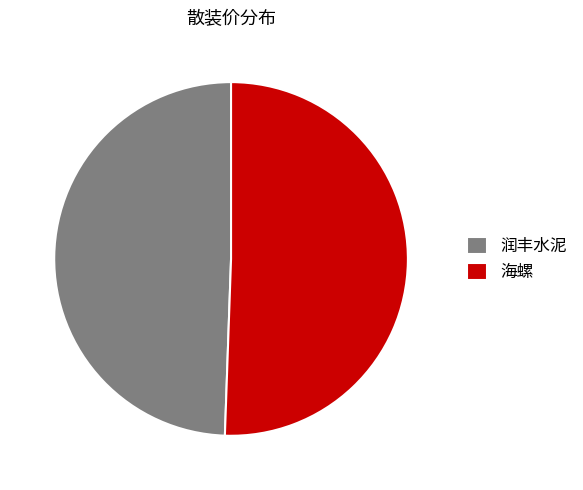

True or false: 润丰水泥 accounts for 49% of the total.

True